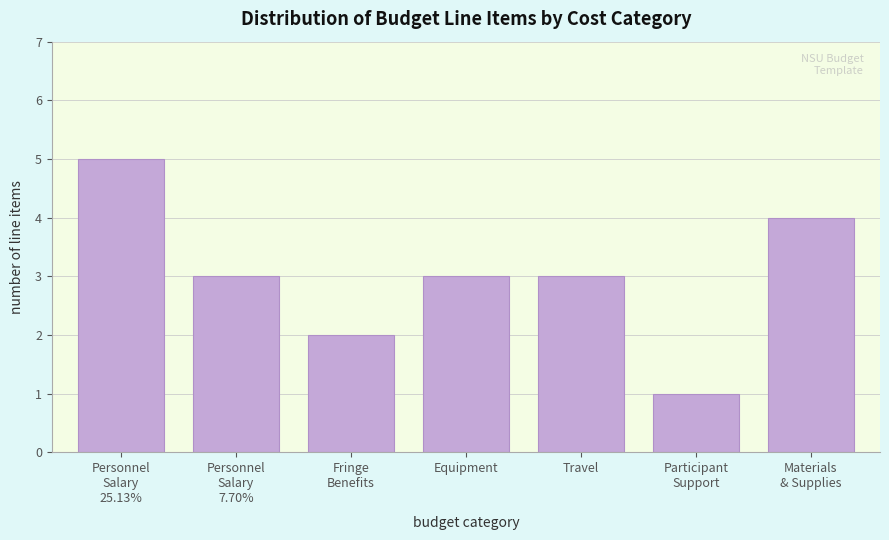

Is it true that the value at Travel is 2?

False